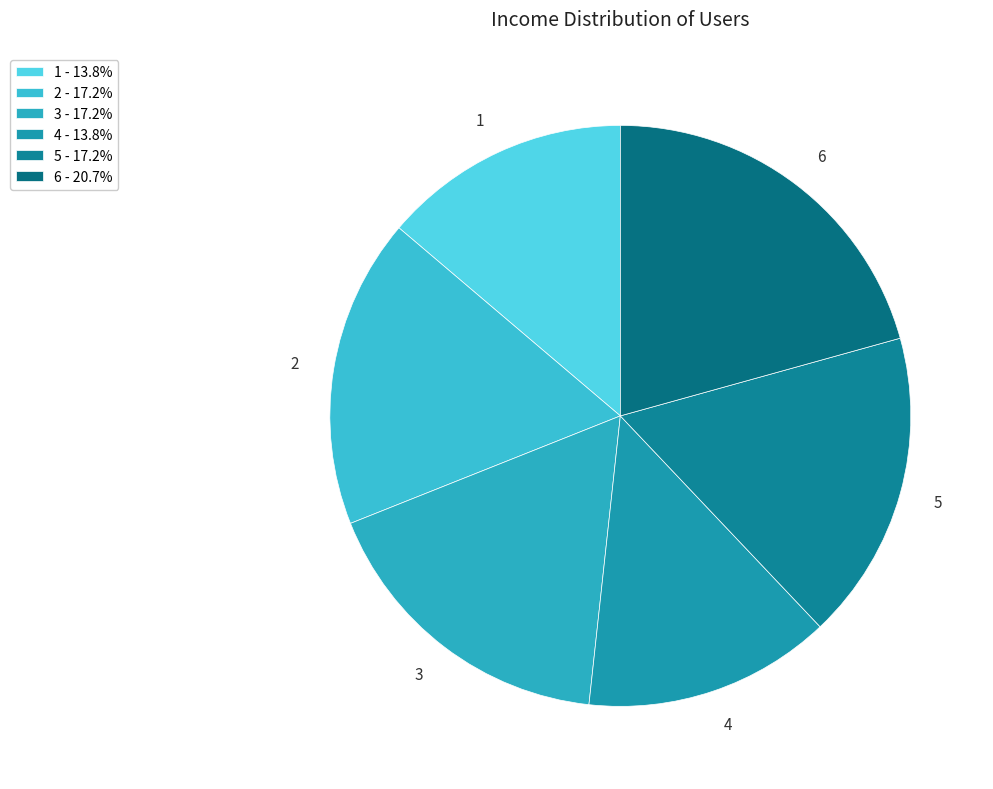

How many slices are in this pie chart?

6